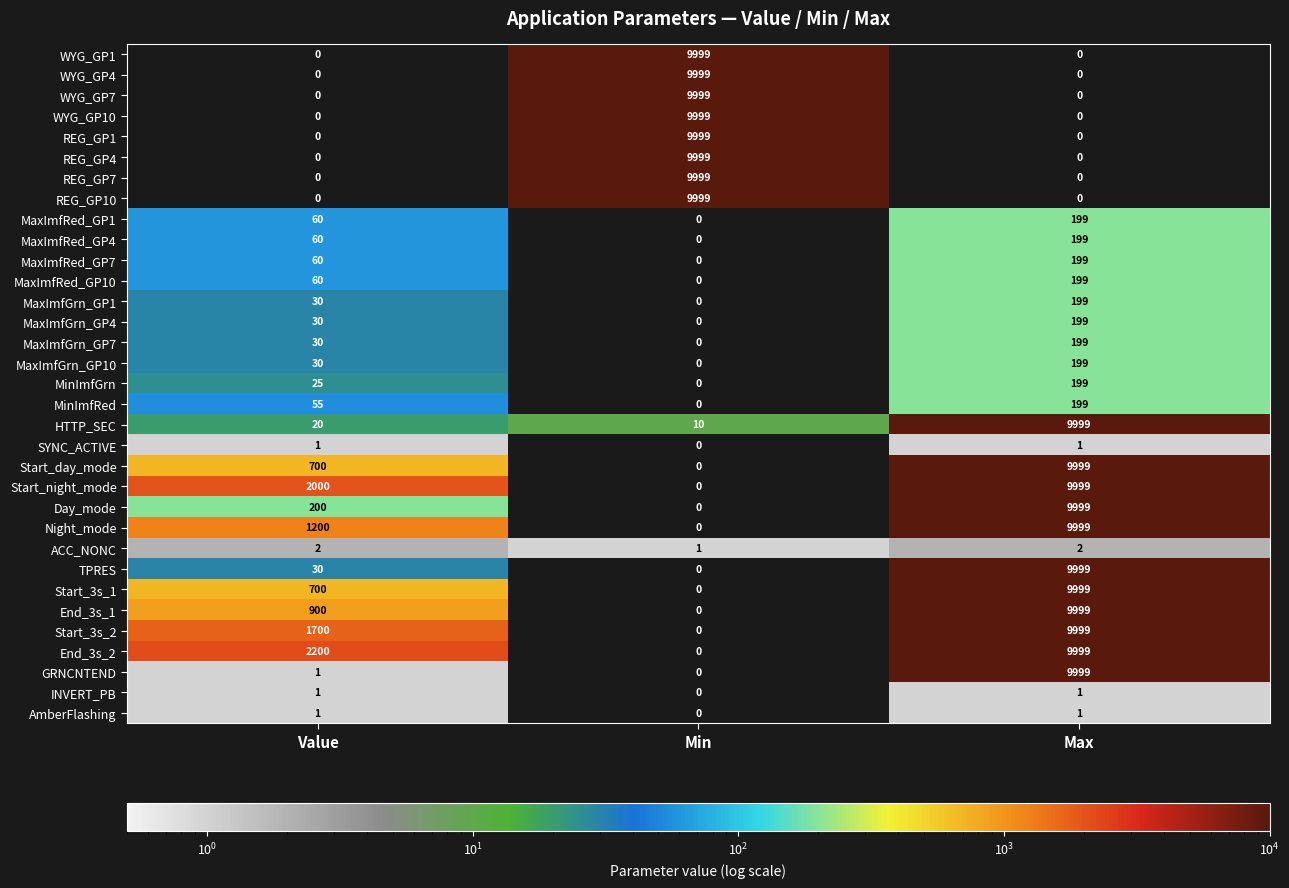

Rank the categories by GRNCNTEND value from highest to lowest.

Max, Value, Min